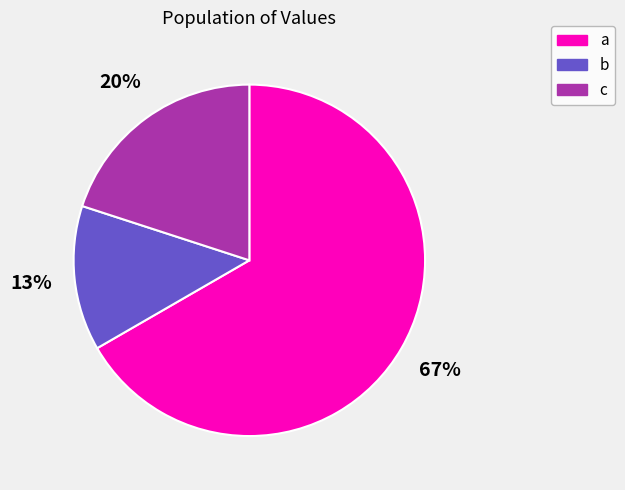

To the nearest percent, what portion does a represent?

67%